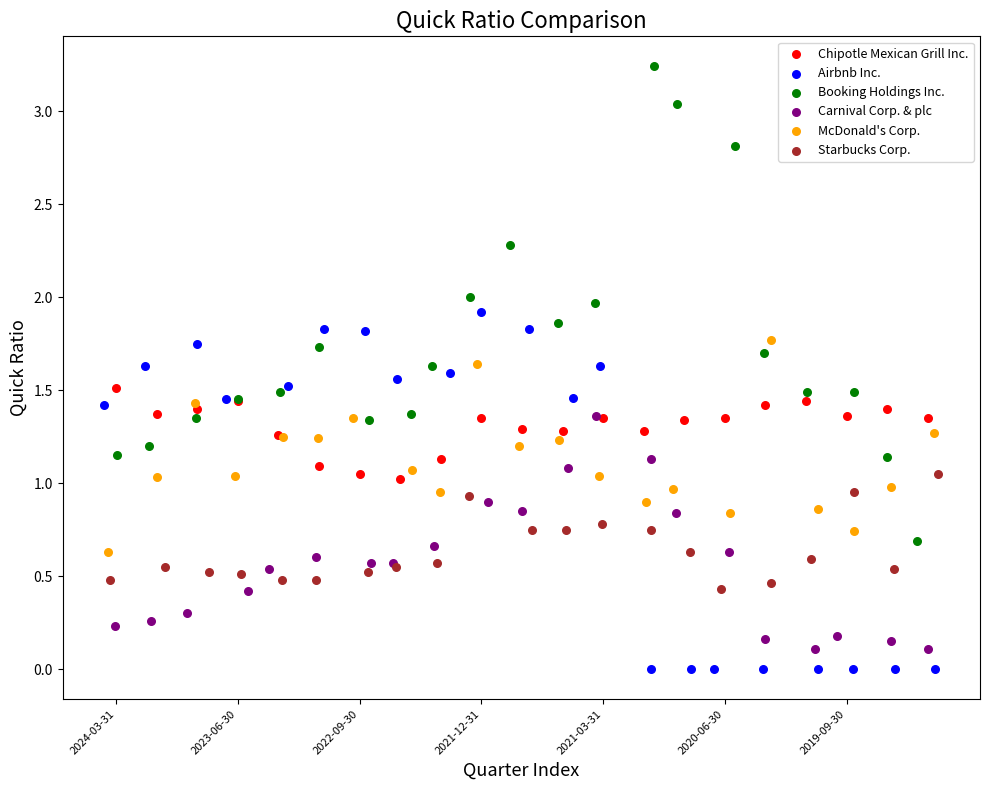

Which series contains the lowest Y value?

Airbnb Inc.